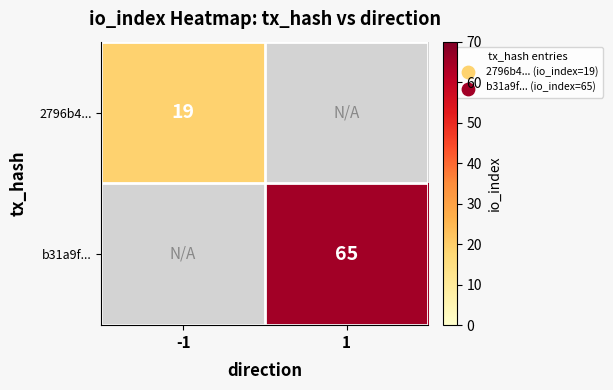

Which label corresponds to the largest value in the chart?

1